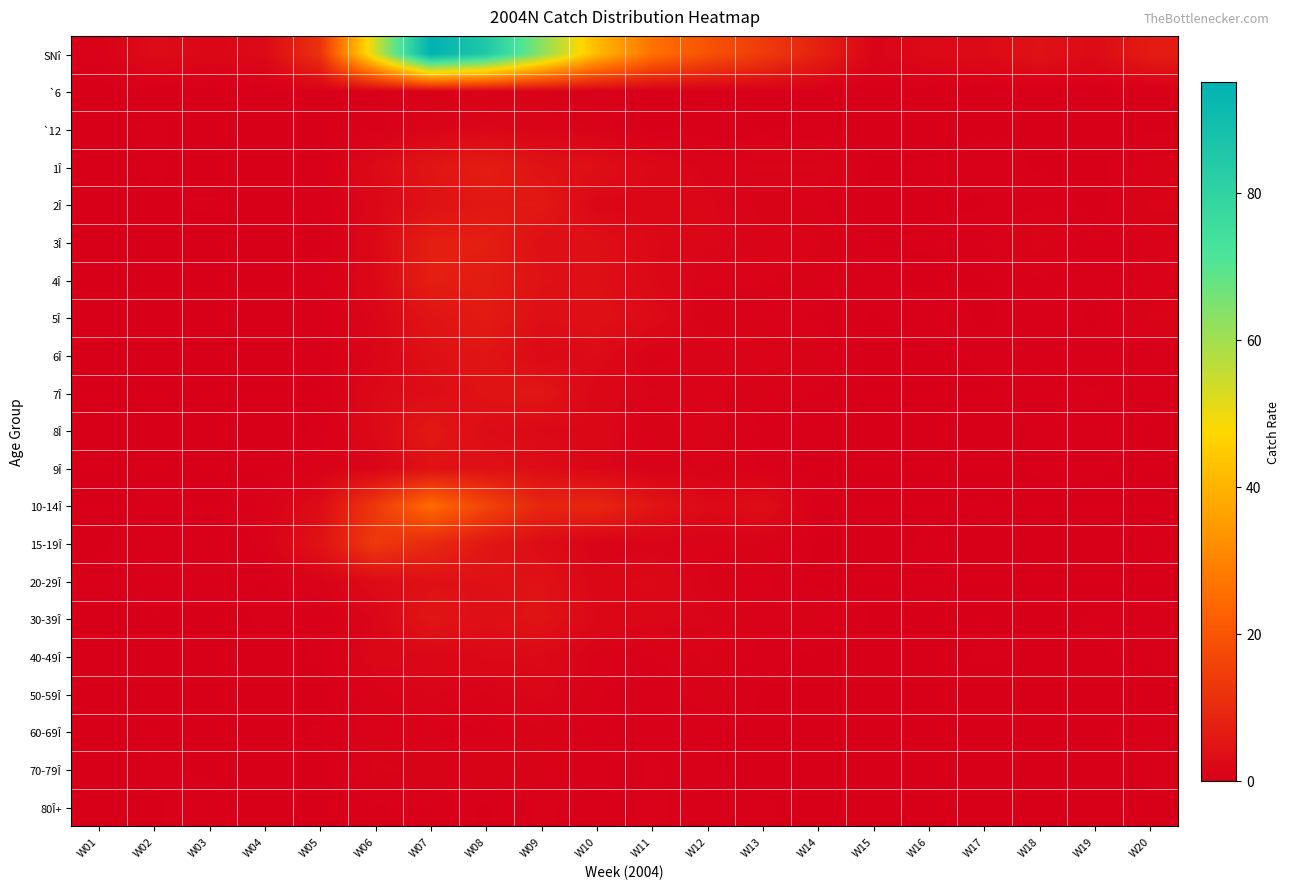

Which series changed the most between W11 and W12?

SNî